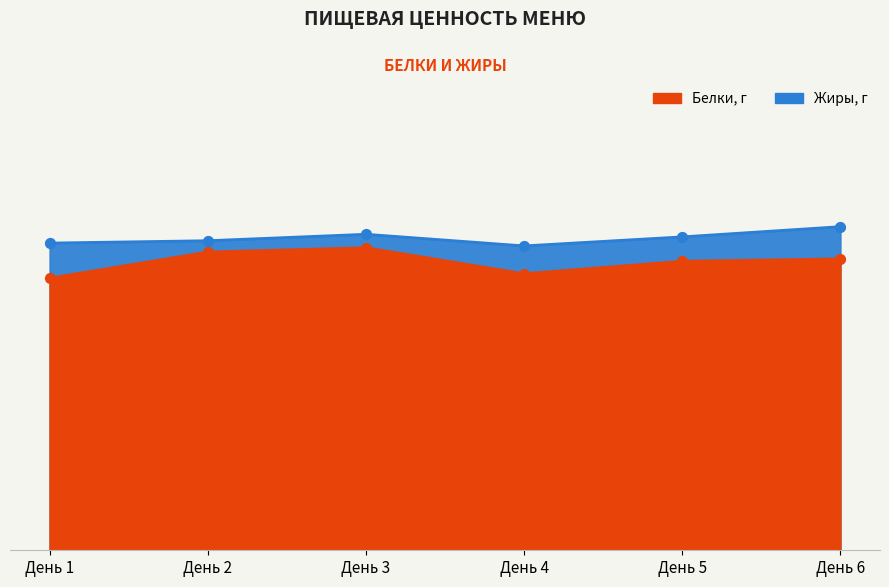

At which category is the sum across all series the highest?

День 3